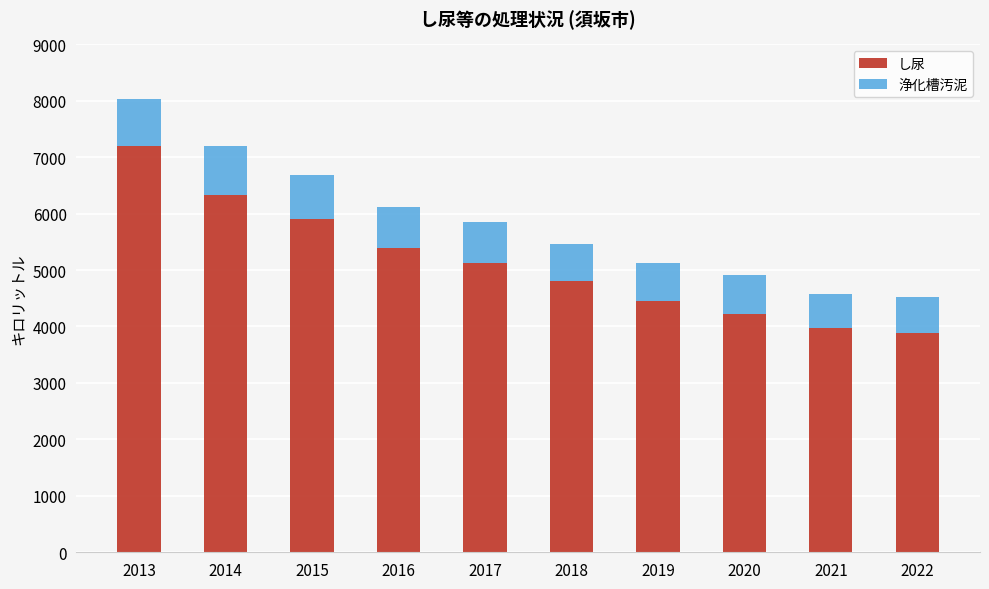

What is the total value across all series at 2022?

4522